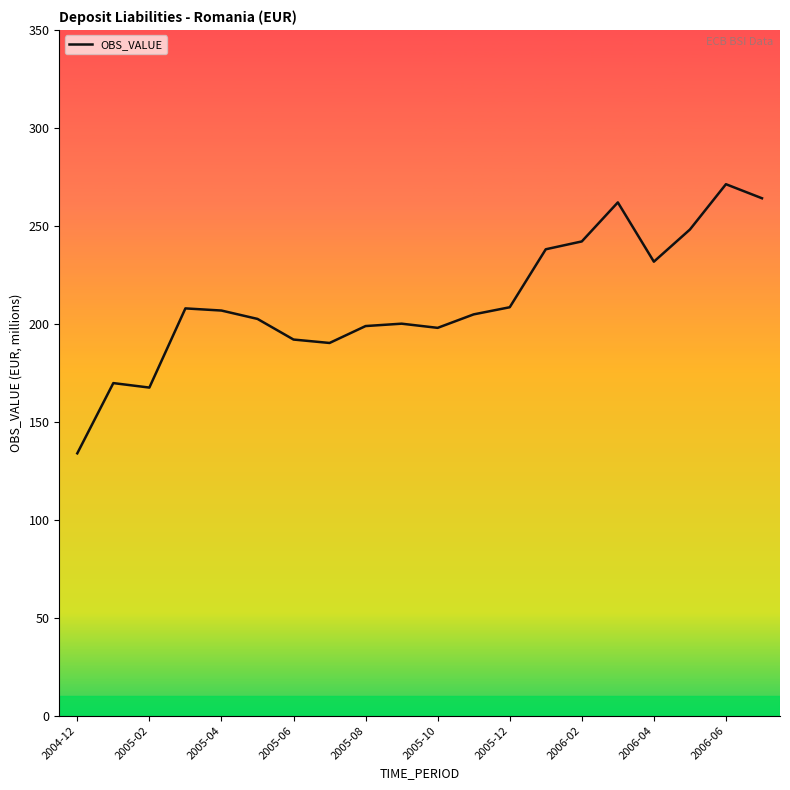

What is the greatest value displayed?

271.3